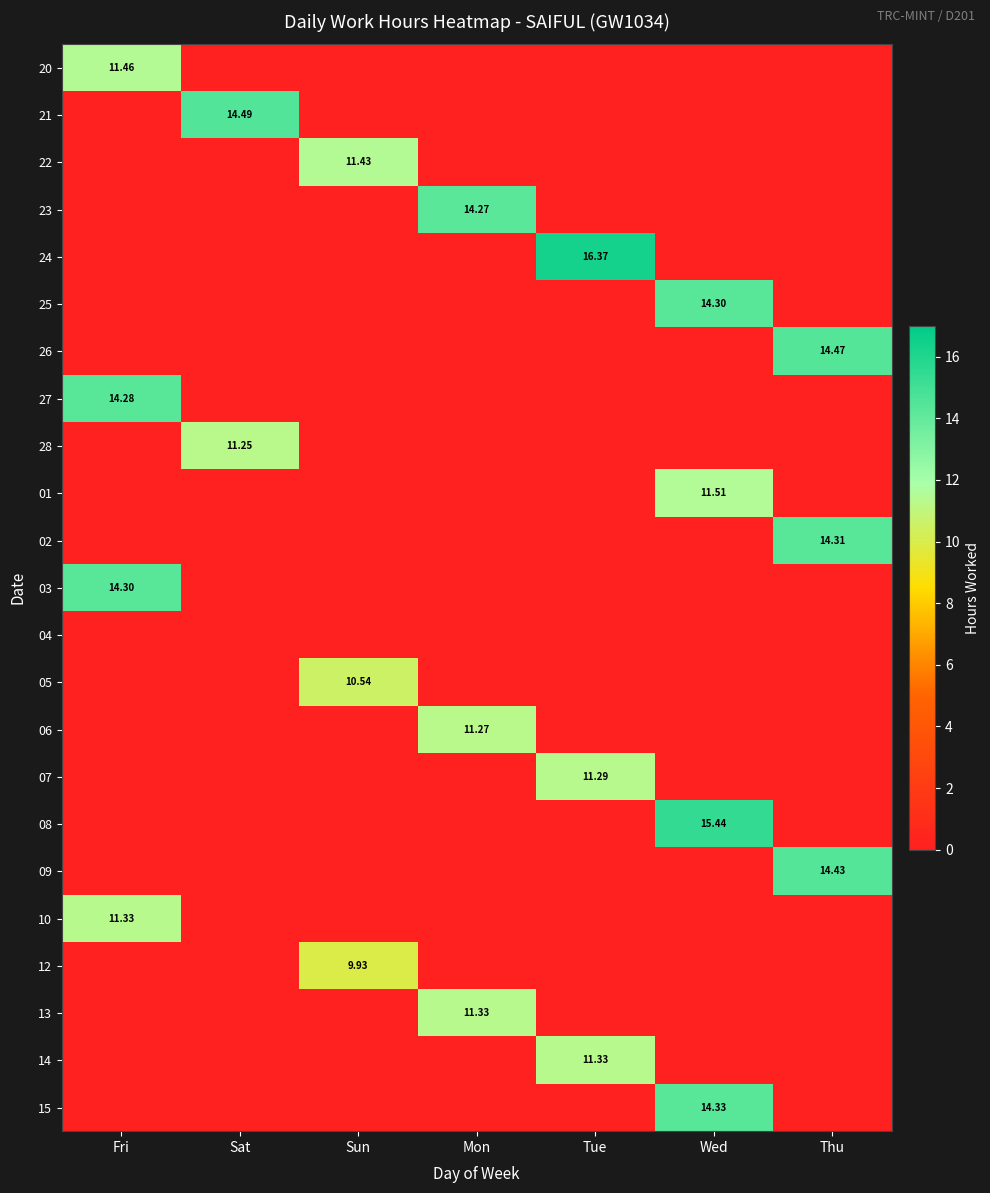

How many positive values does the 13 series have?

1